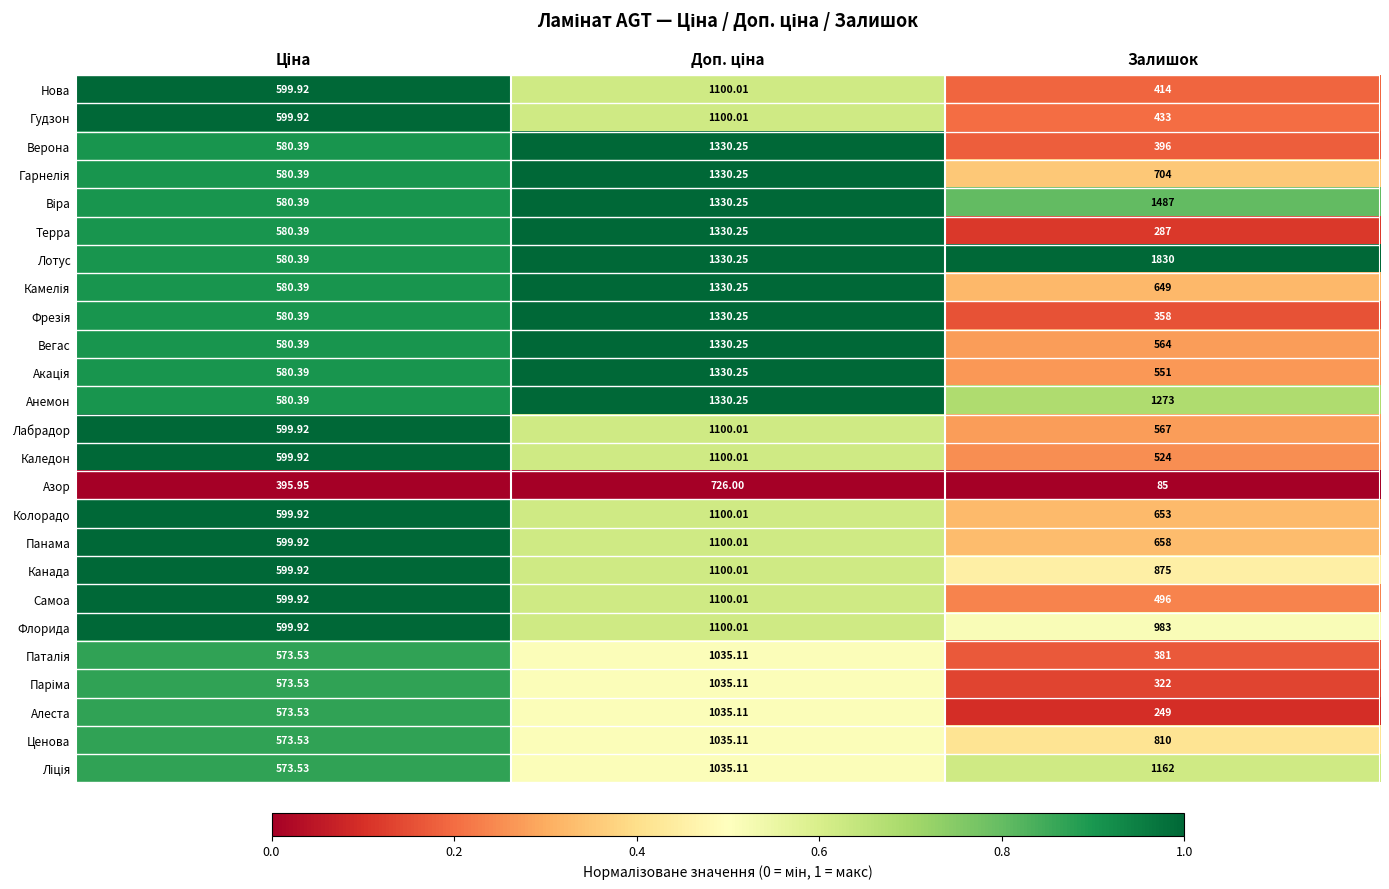

Which series has the largest total across all categories?

Лотус